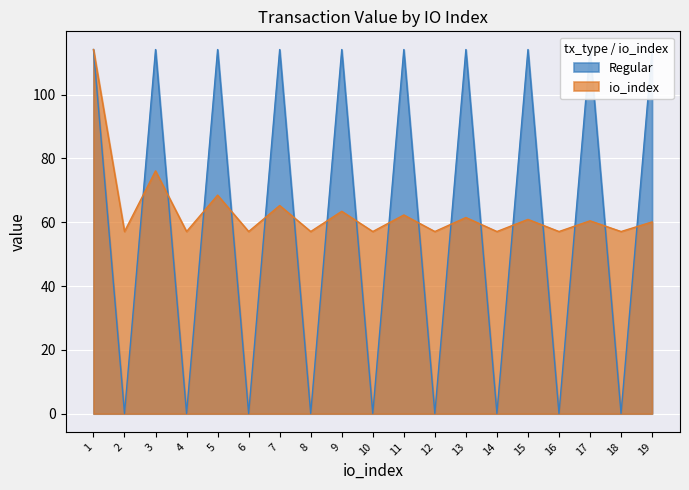

Is it true that io_index equals 112.7 at 9?

False